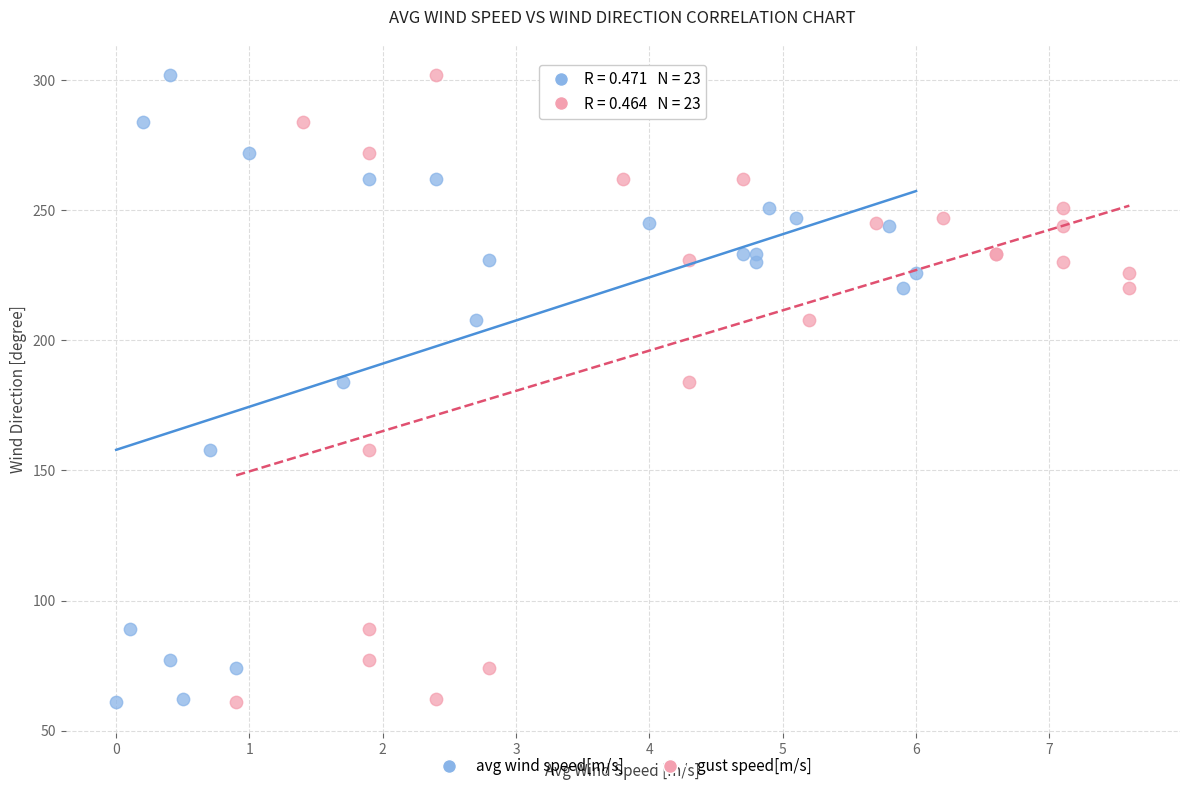

What are all the series names shown in the legend?

avg wind speed[m/s], gust speed[m/s]